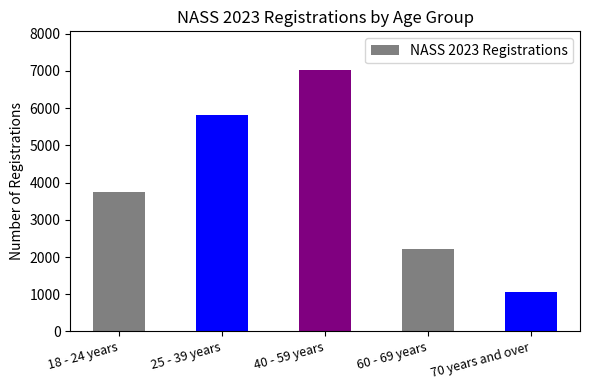

What is the minimum value shown in the chart?

1063